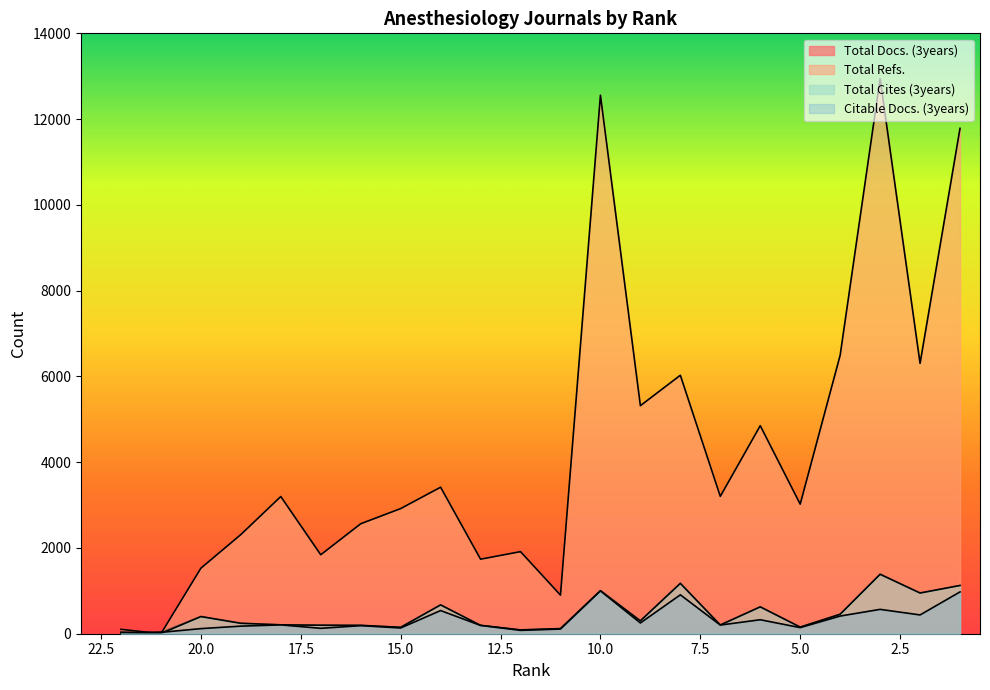

What is the difference between the second highest and minimum values in the Total Docs. (3years) series?

1169